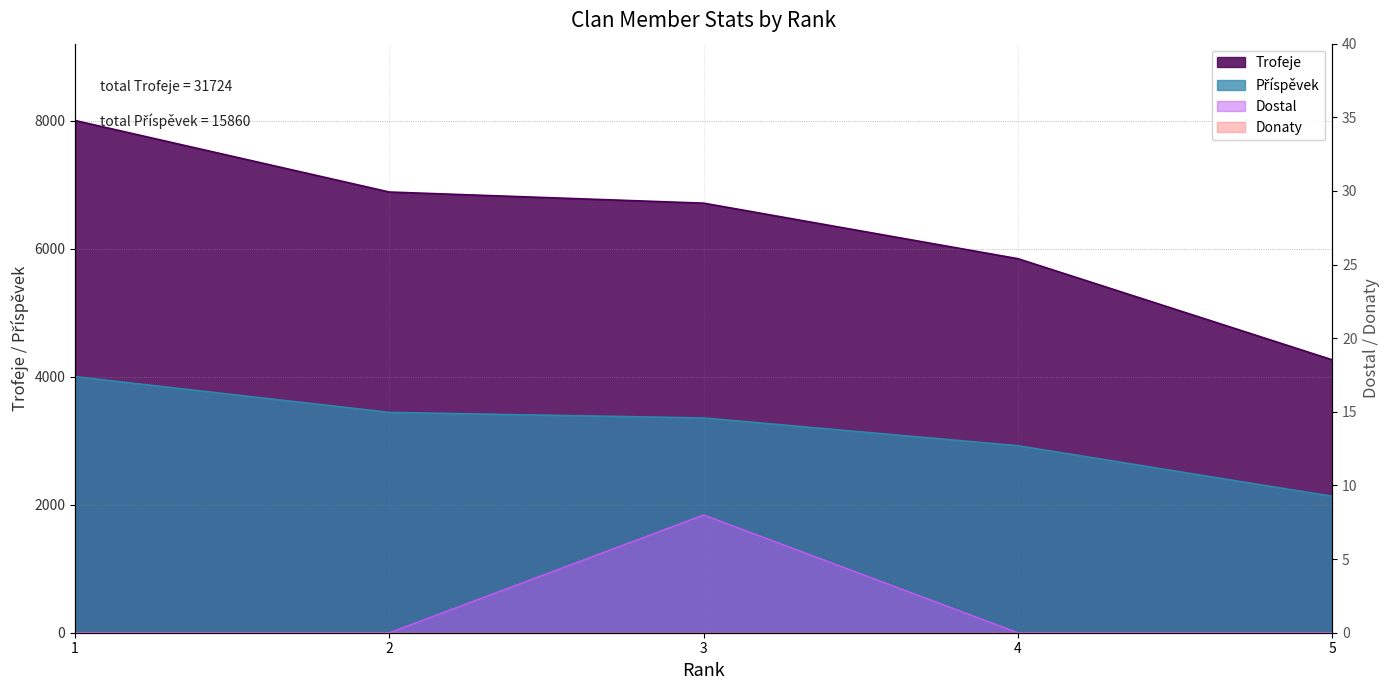

Is it true that Dostal equals -3 at 5?

False